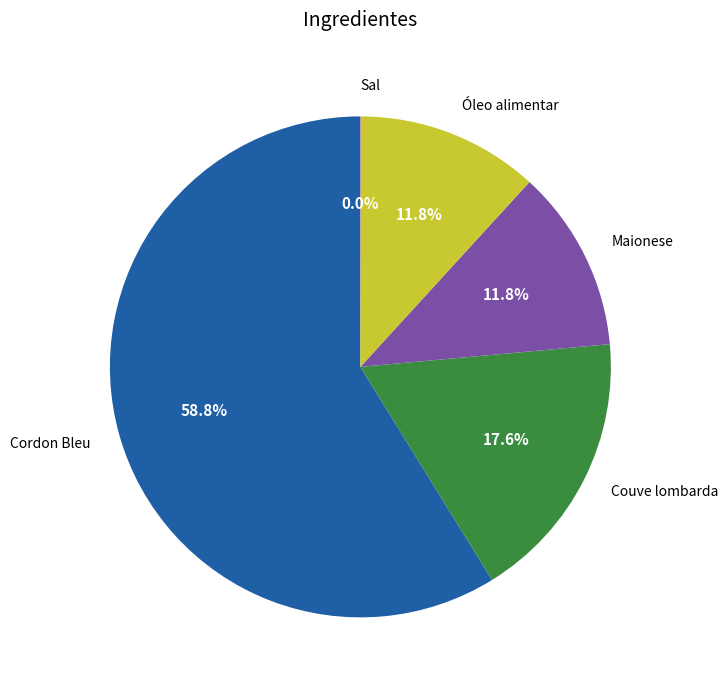

Which category accounts for the majority?

Cordon Bleu